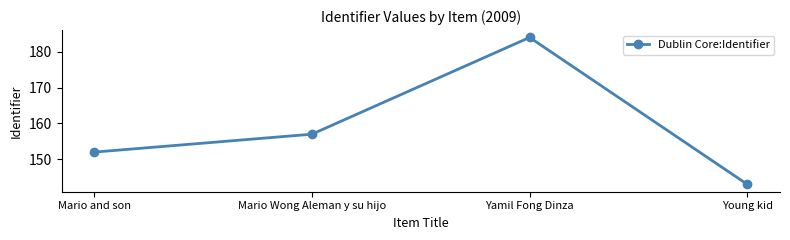

Where is the data nearest to the value 163?

Mario Wong Aleman y su hijo